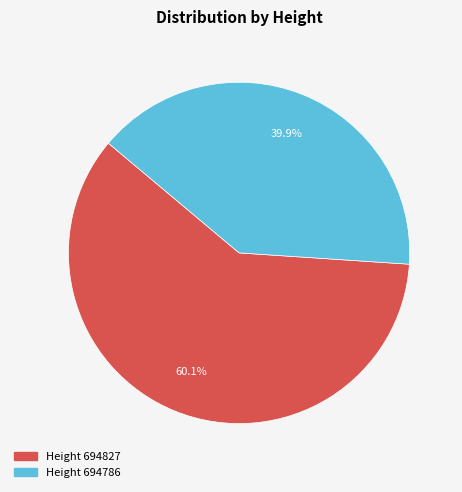

Is there any slice that represents more than half of the pie?

Yes